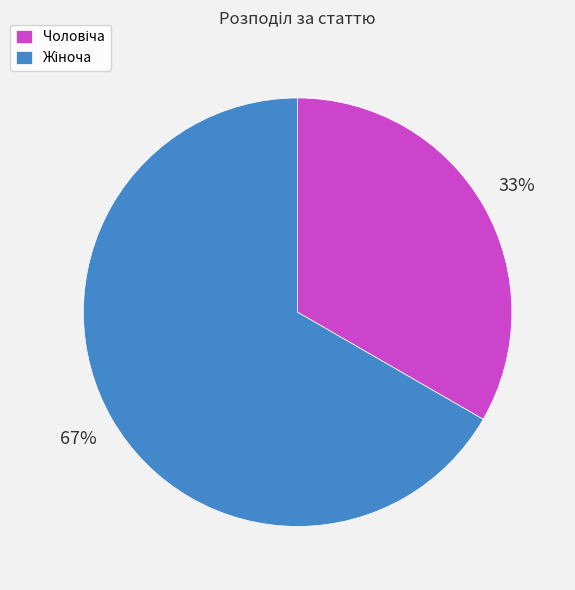

Does any single category account for the majority?

Yes